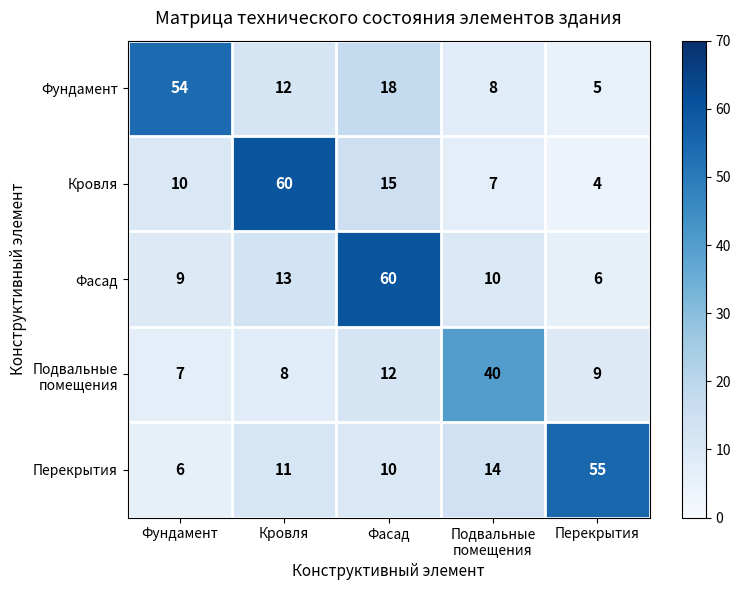

What is the sum of all Перекрытия values?

96